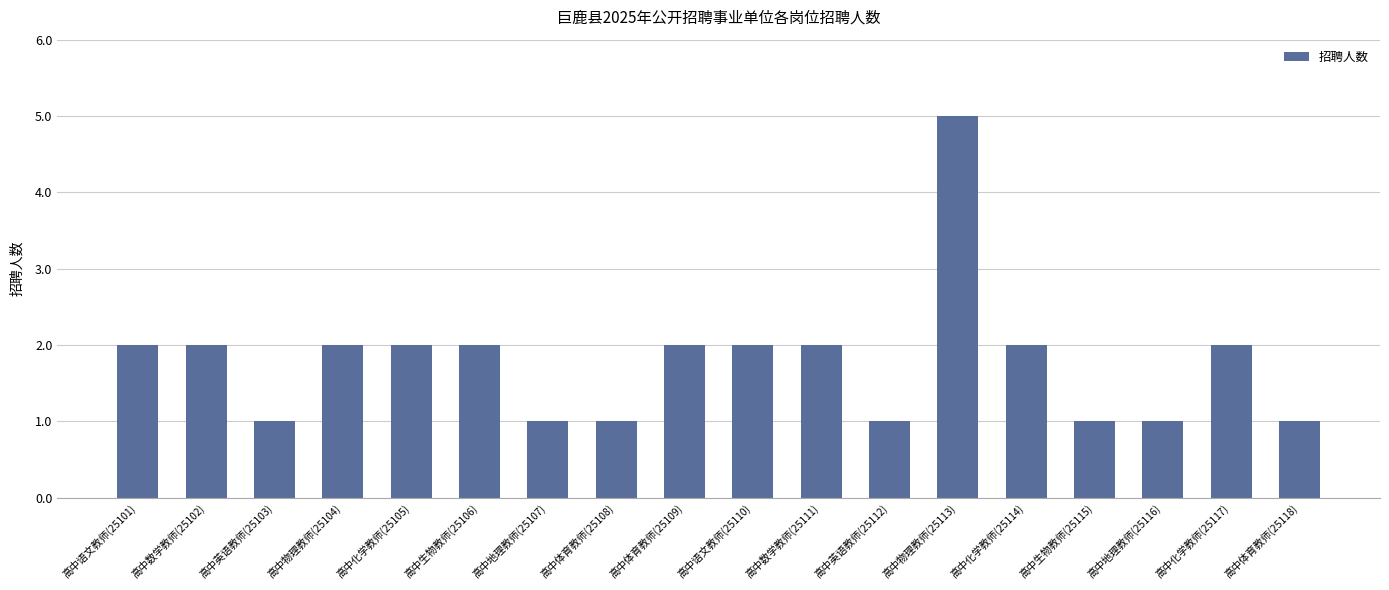

What is the difference between the maximum and minimum values?

4